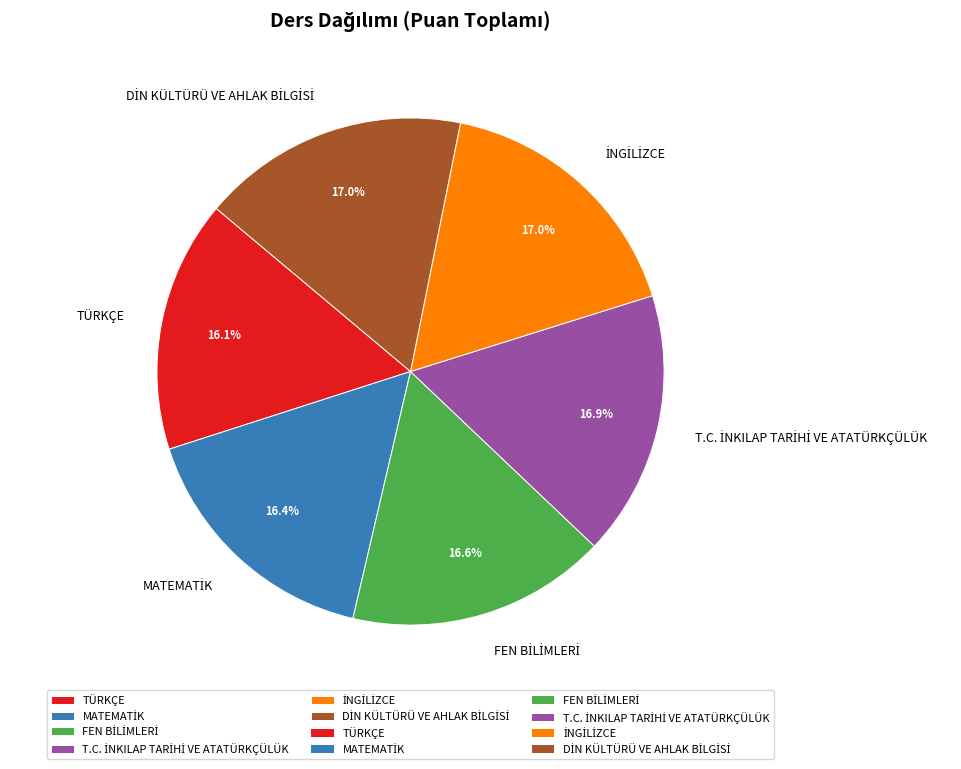

What portion of the pie excludes TÜRKÇE?

83.9%